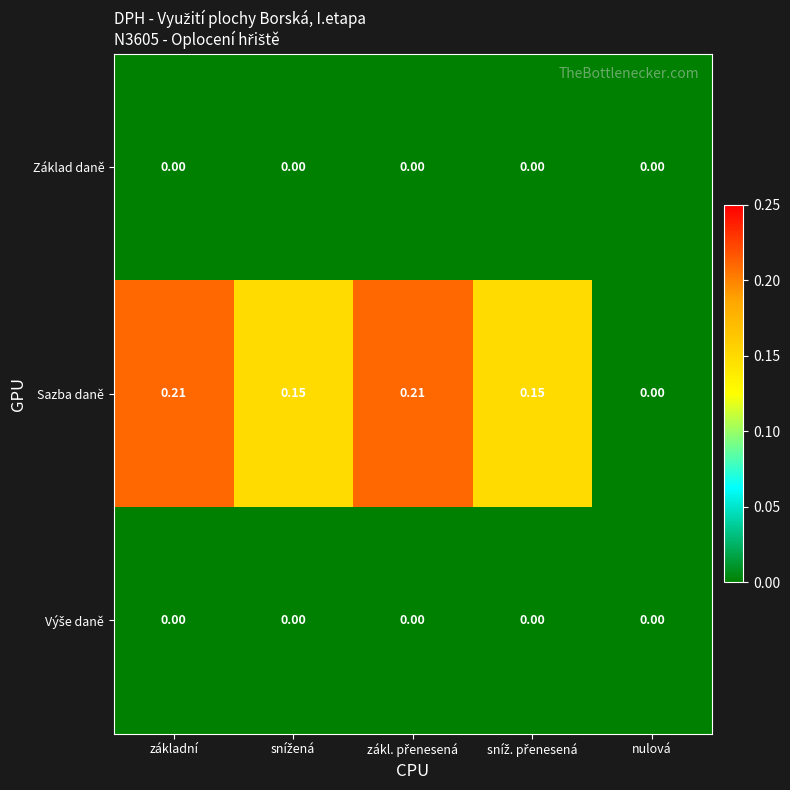

Which series has the largest total across all categories?

Sazba daně